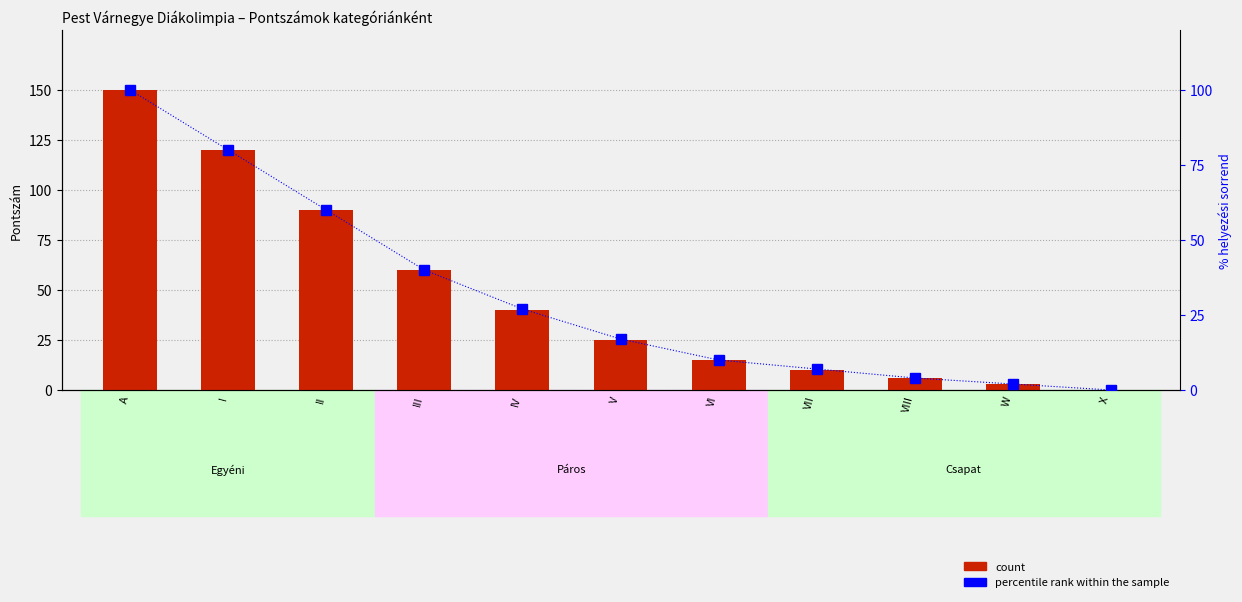

At how many categories does at least one series exceed 1?

10